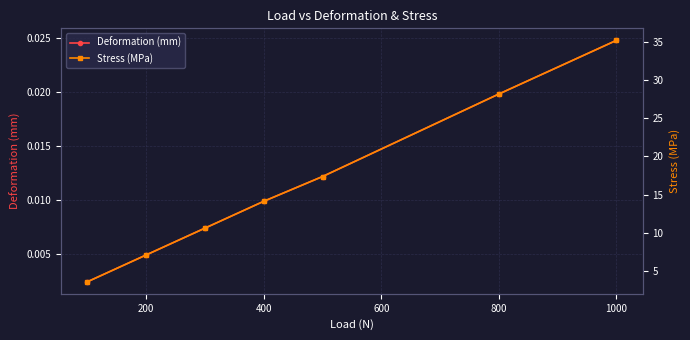

True or false: Deformation (mm) and Stress (MPa) cross at least once.

False